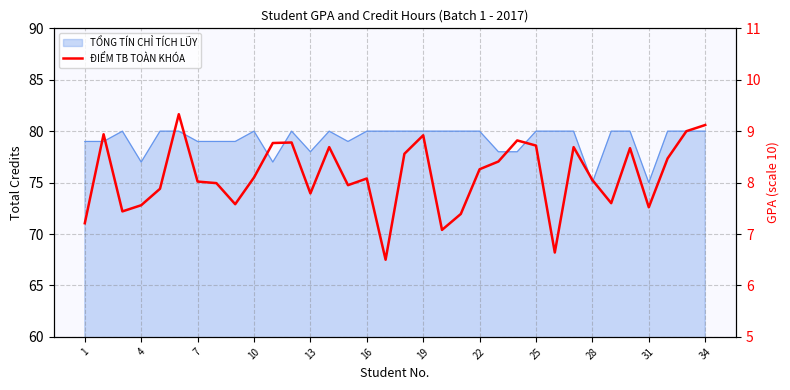

Reading right to left, list all the values displayed in this chart.

9.1	9.0	8.5	7.5	8.7	7.6	8.1	8.7	6.6	8.7	8.8	8.4	8.3	7.4	7.1	8.9	8.6	6.5	8.1	8.0	8.7	7.8	8.8	8.8	8.1	7.6	8.0	8.0	9.3	7.9	7.6	7.4	8.9	7.2